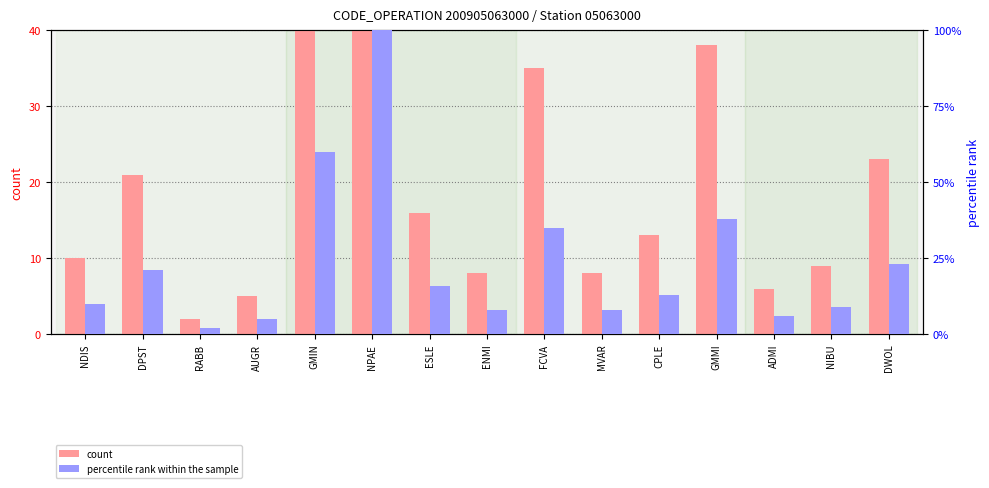

Which category has the lowest value across all series?

RABB